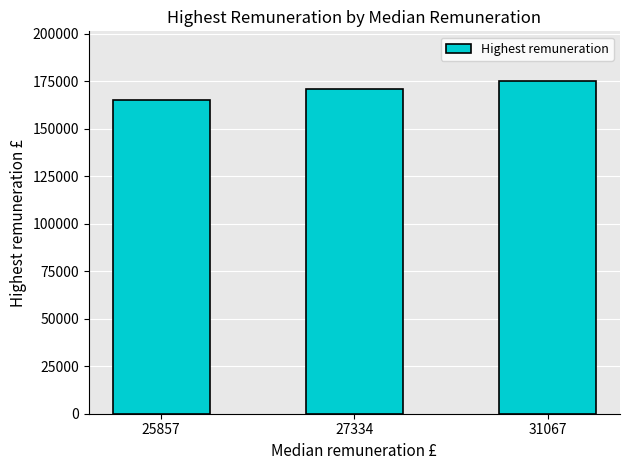

Reading left to right, extract all data points from this chart.

25857=165000	27334=170775	31067=175044